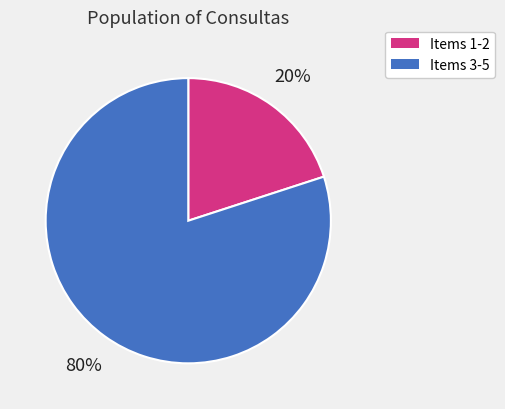

How many segments does this pie chart have?

2